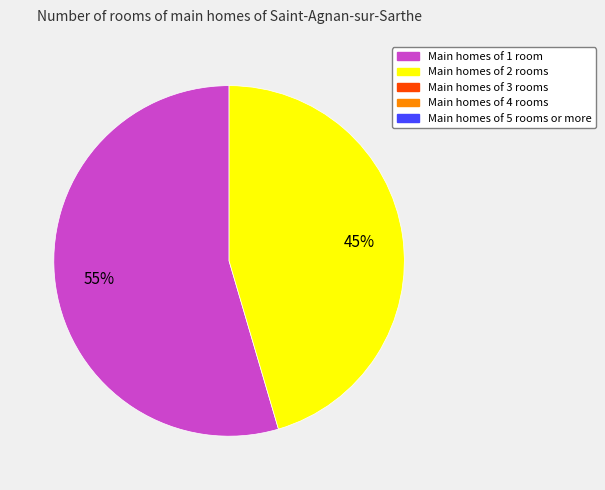

Is there a majority slice in this chart?

Yes